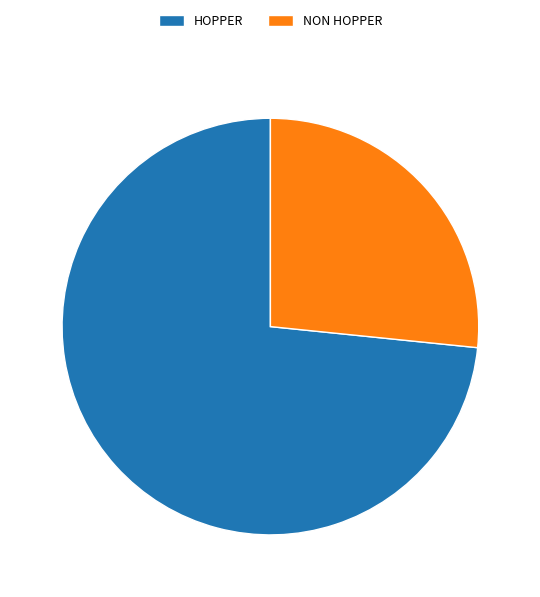

Rank the categories by value from lowest to highest.

NON HOPPER, HOPPER